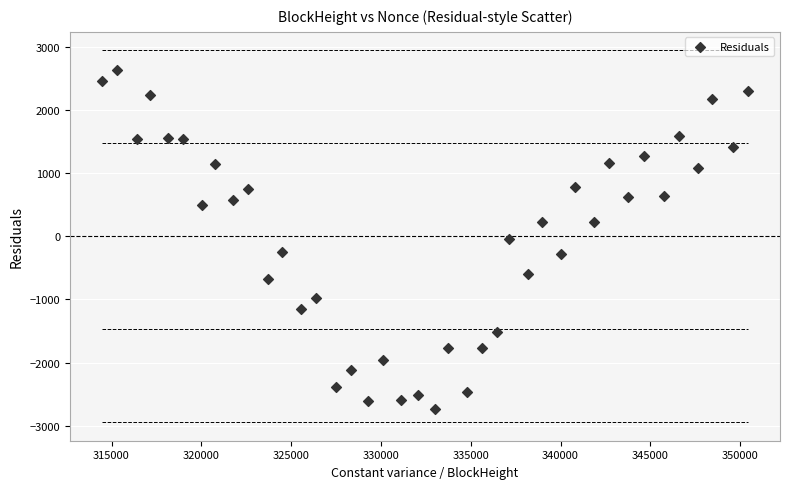

What is the range of Y values (max minus min)?

5368.9